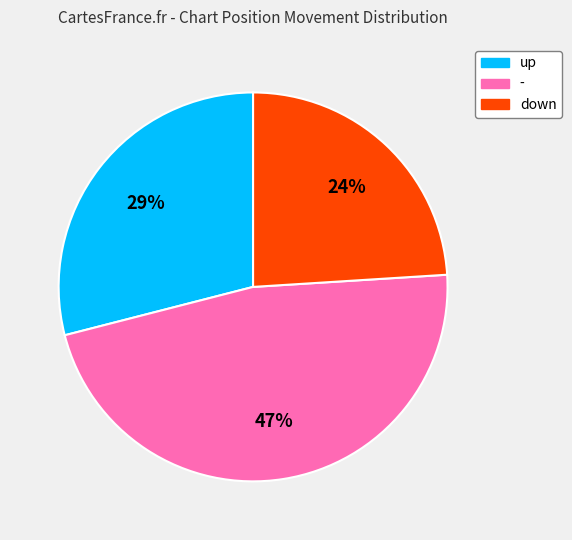

To the nearest percent, what percentage of the pie is -?

47%